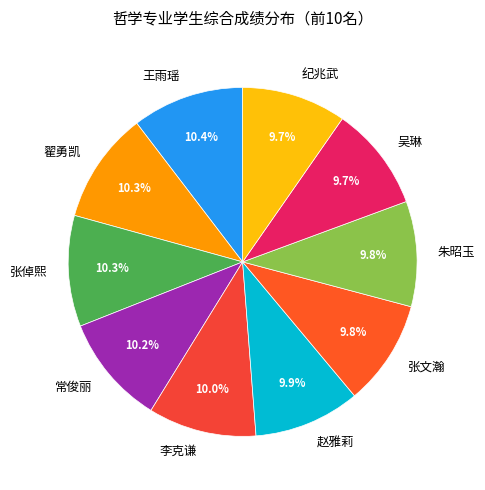

Count the number of slices in the pie.

10